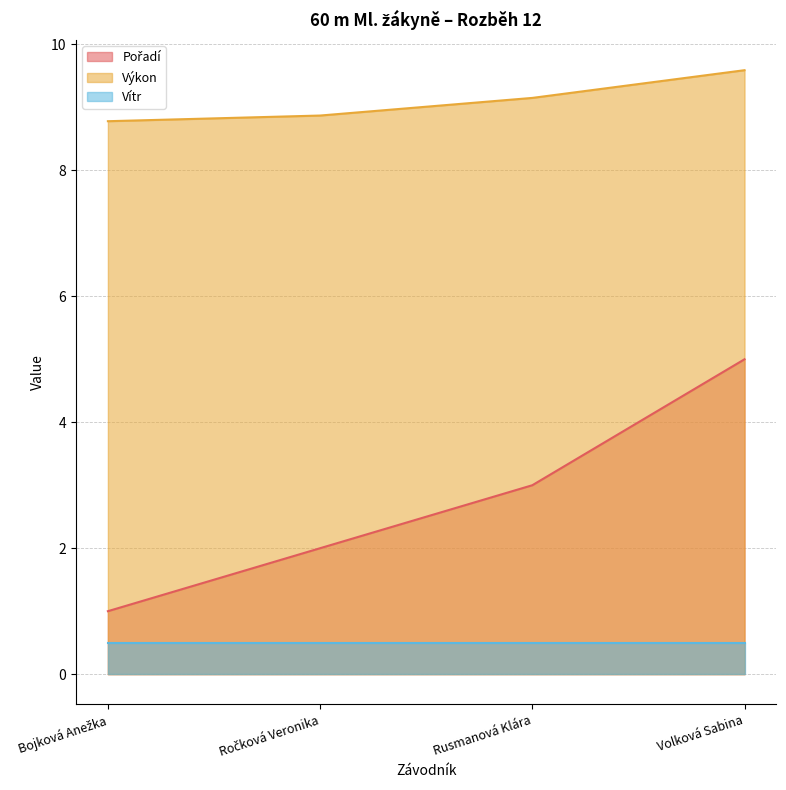

How many data points does each series have?

4